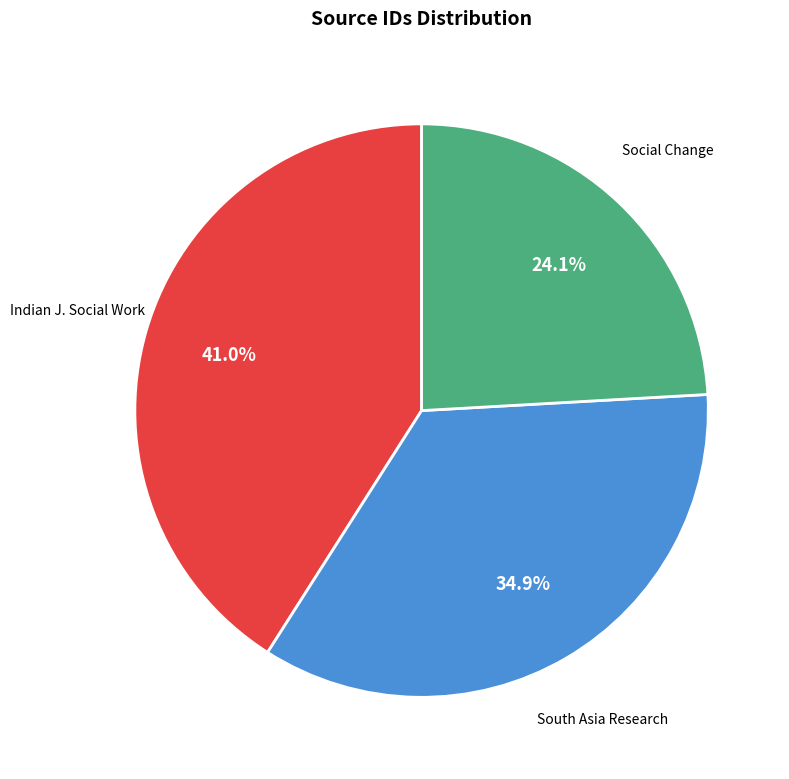

Does any single category account for the majority?

No